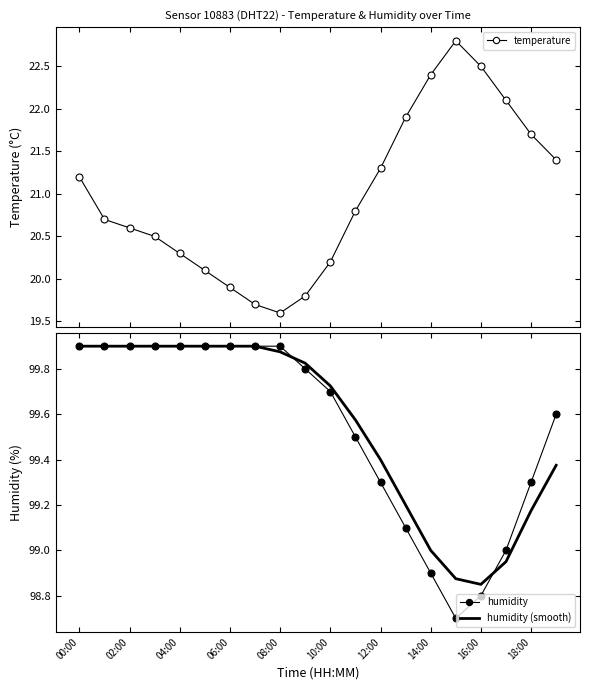

True or false: temperature and humidity cross at least once.

False